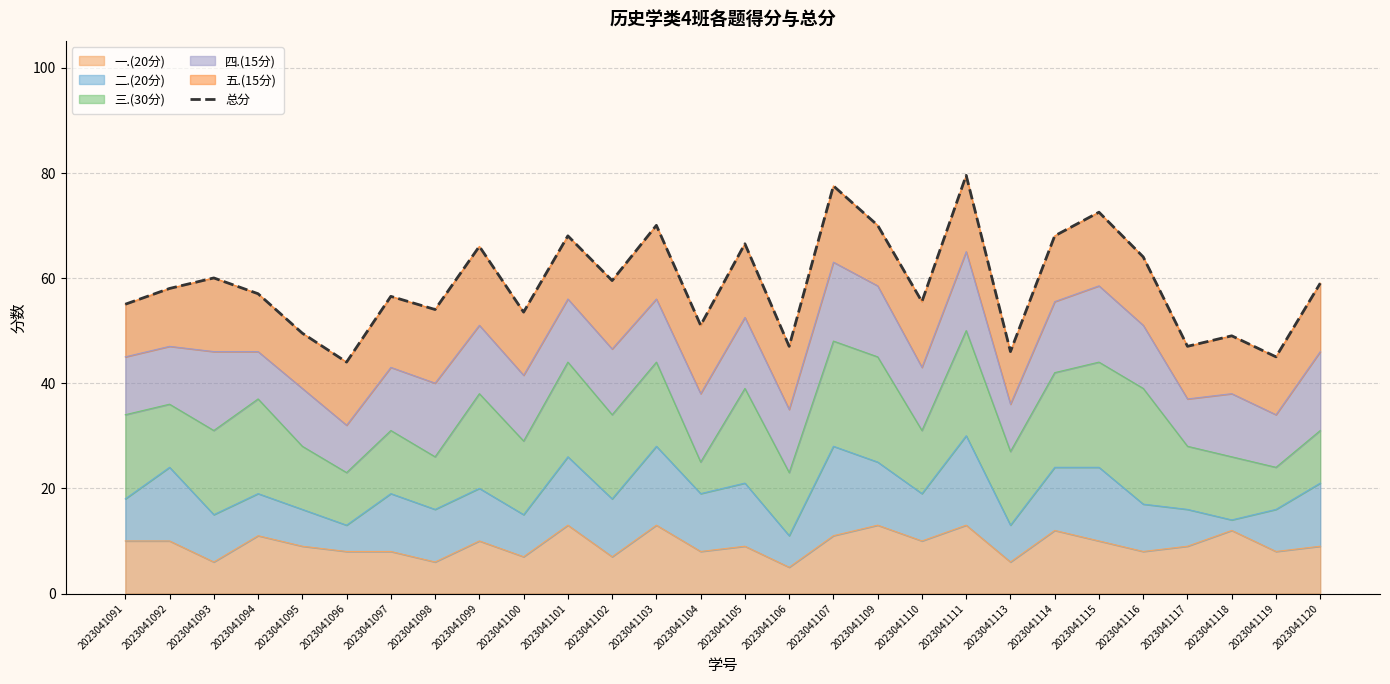

What is the value of the 5th point from the left?

49.5